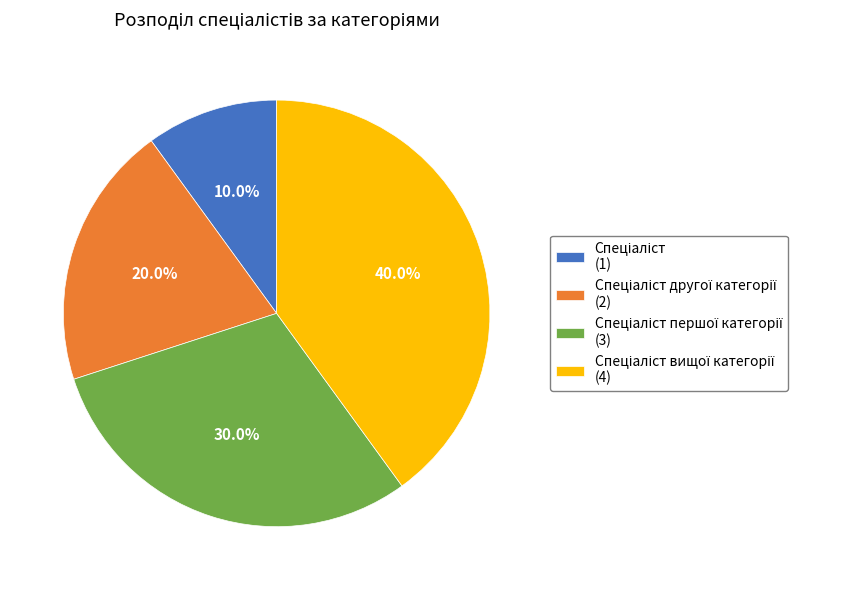

Does any single category account for the majority?

No